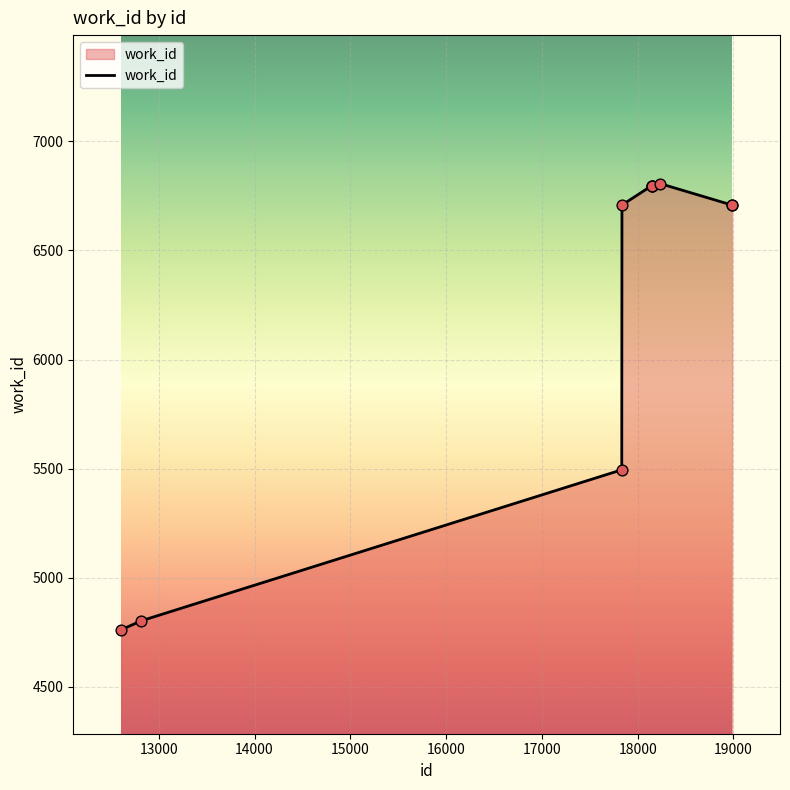

What is the difference between the maximum and minimum values?

2044